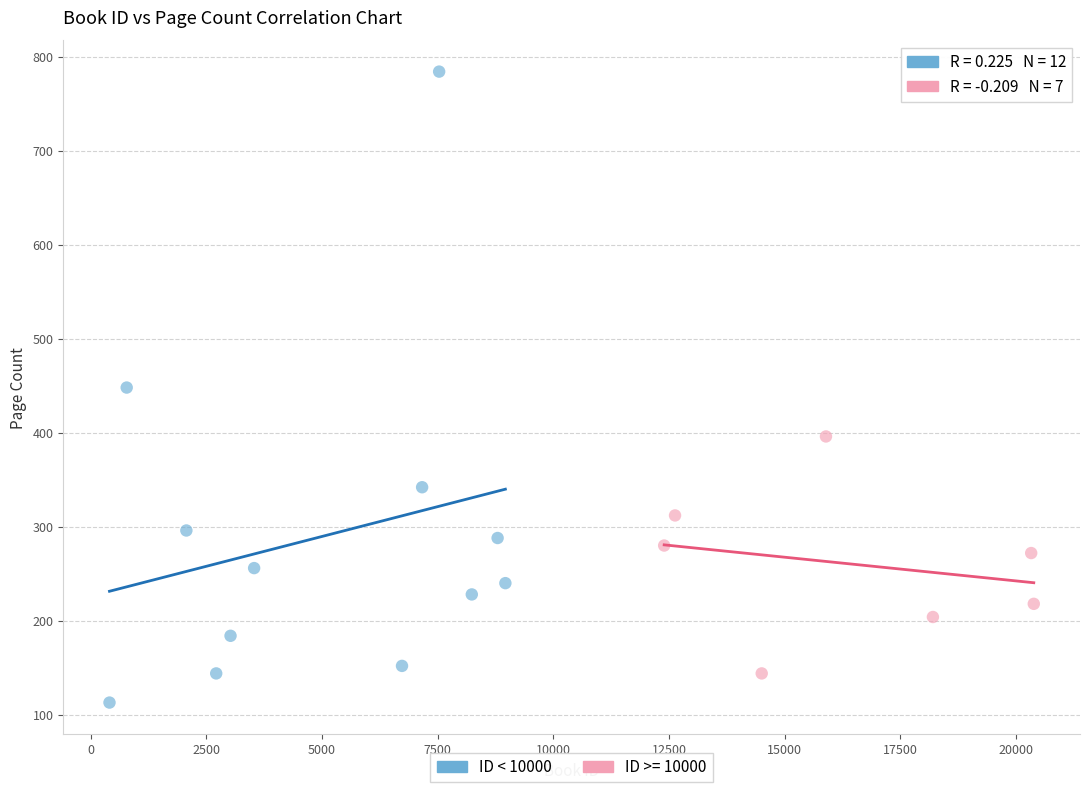

Which series contains the highest Y value?

ID < 10000